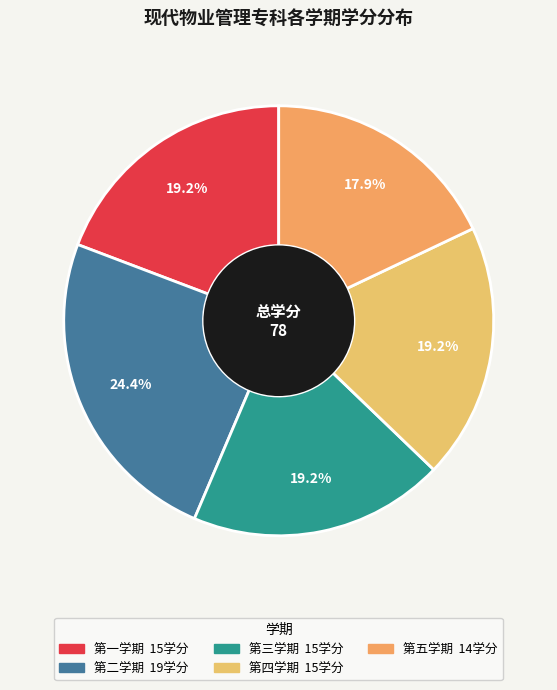

Rank the categories by value from highest to lowest.

第二学期, 第一学期, 第三学期, 第四学期, 第五学期